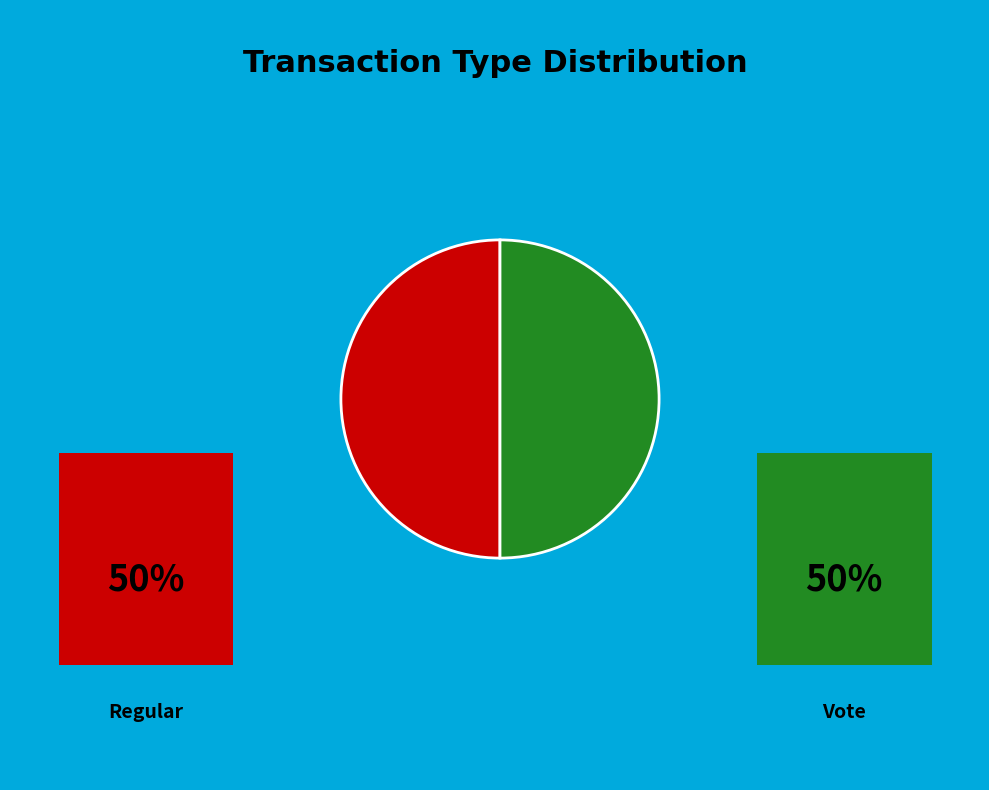

How many slices are in this pie chart?

2